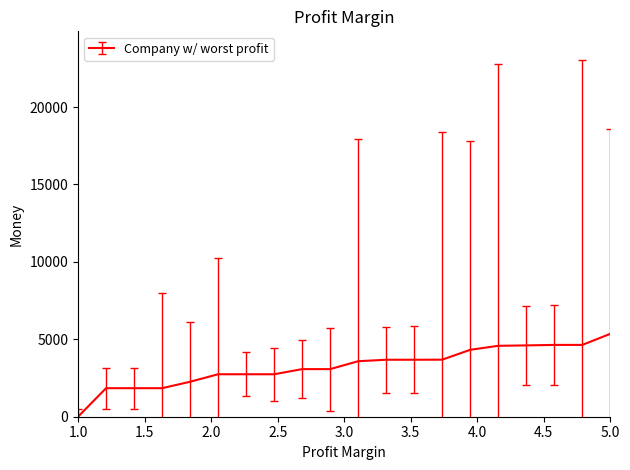

What is the maximum value shown in the chart?

5354.6